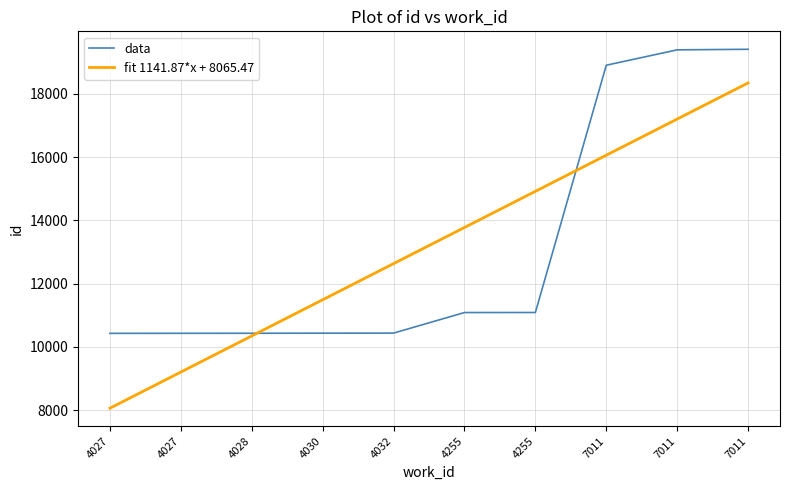

How many intersections are there between fit 1141.87*x + 8065.47 and data?

2